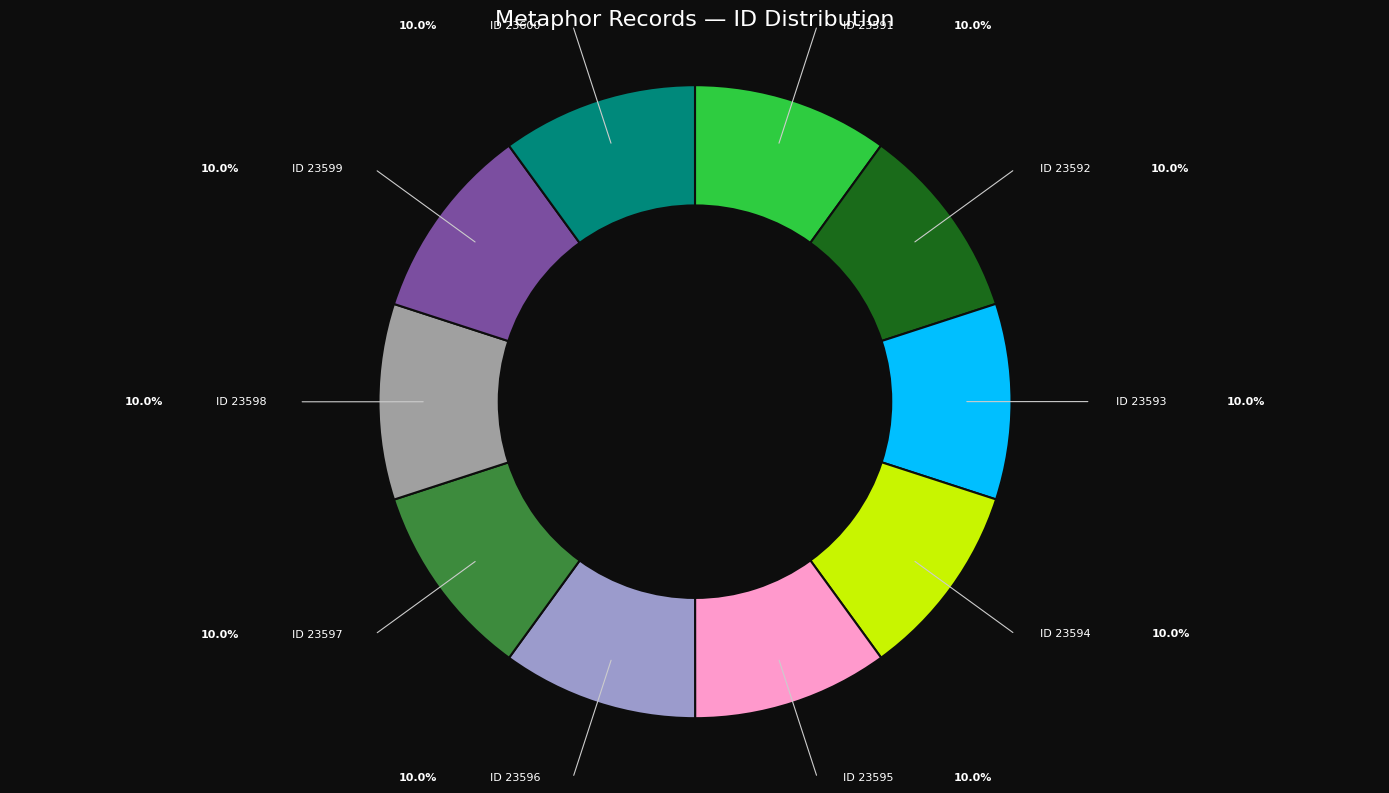

Is there any slice that represents more than half of the pie?

No